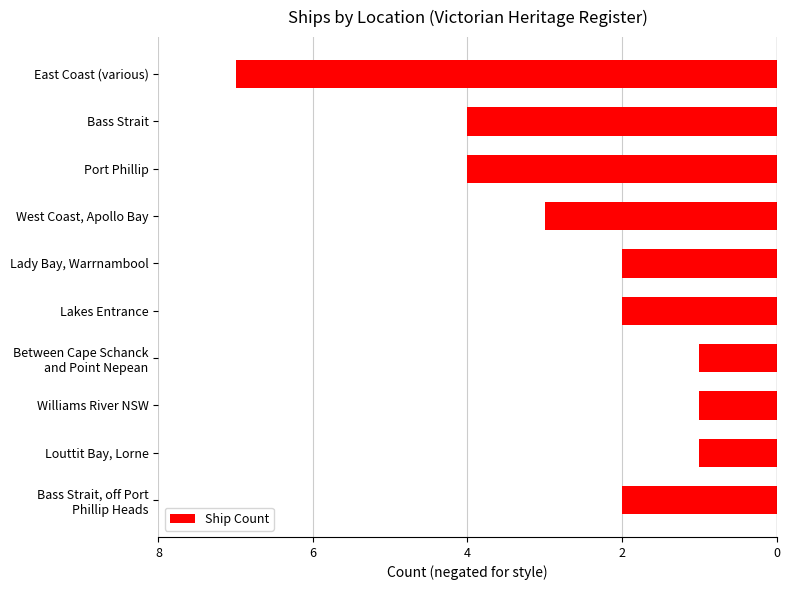

Are the bars horizontal?

Yes